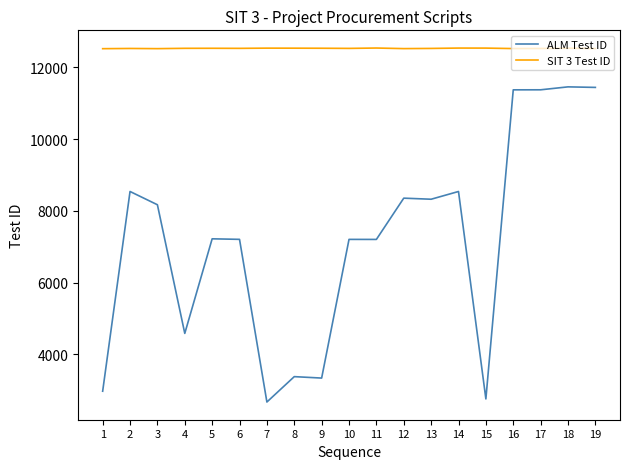

The value of ALM Test ID at 19 is 11442. True or false?

True